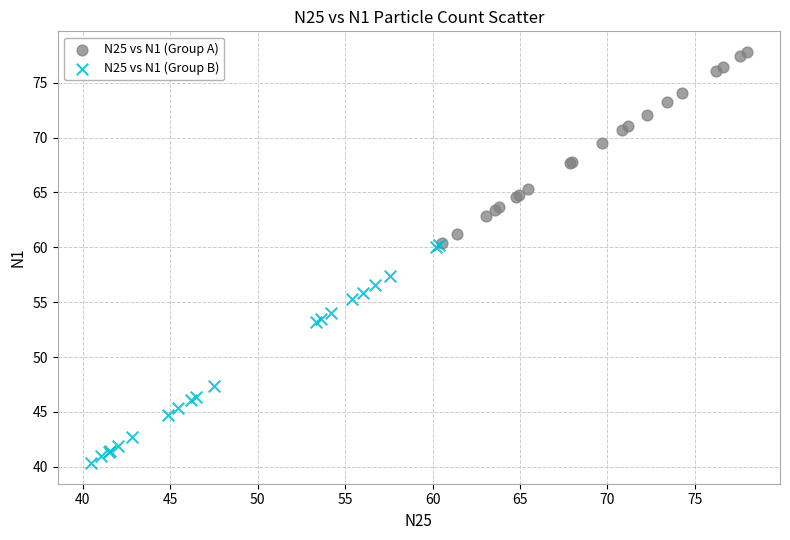

Which series reaches the minimum Y coordinate?

N25 vs N1 (Group B)